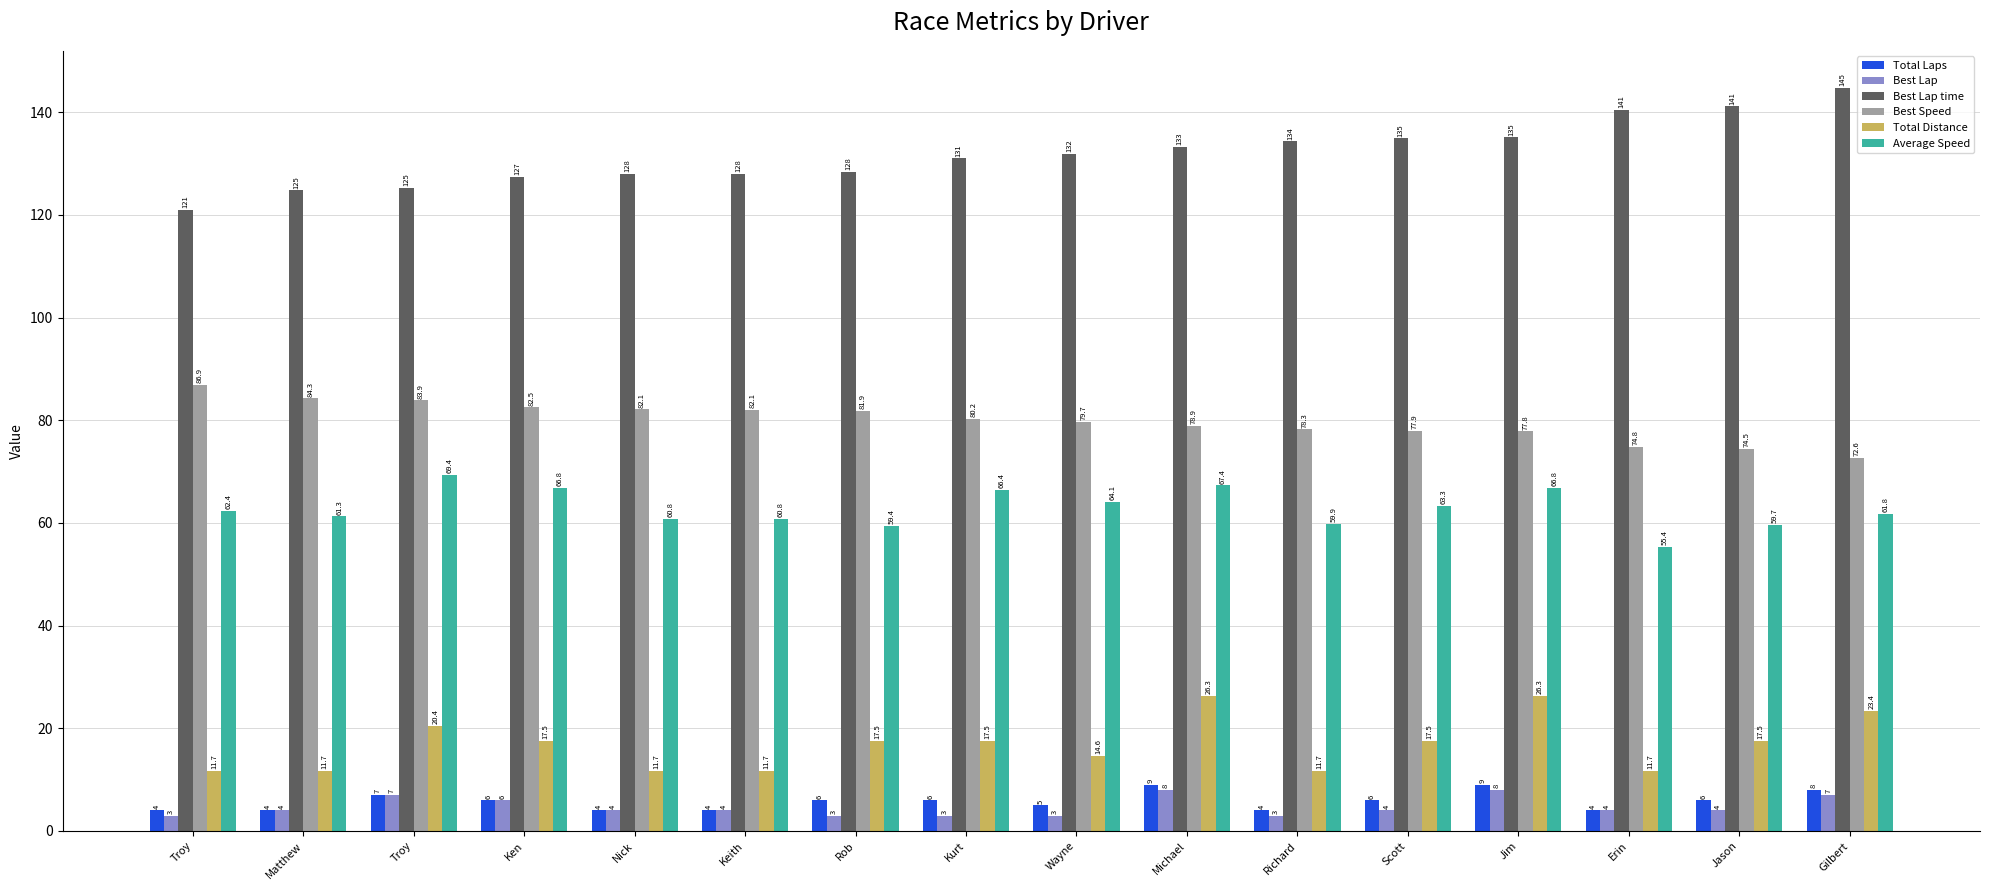

The Best Lap series shows 10.2 at Troy. True or false?

False